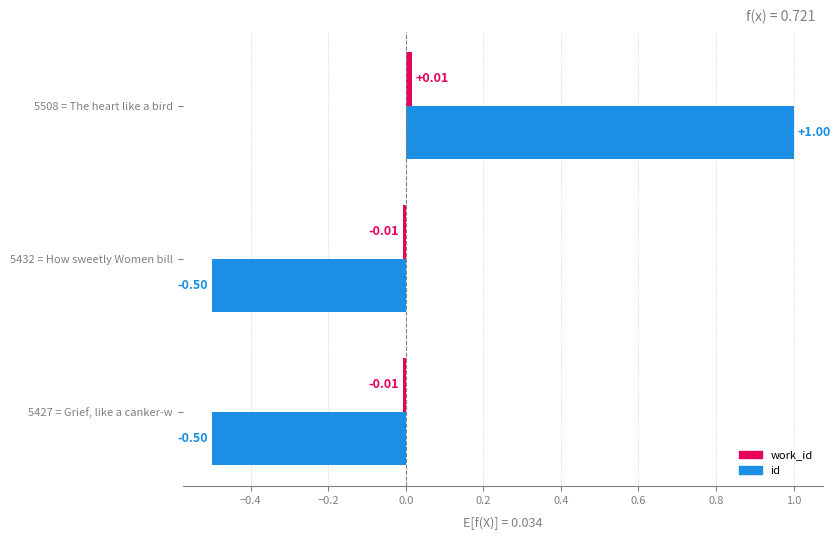

How many values in the id series are below 0?

2